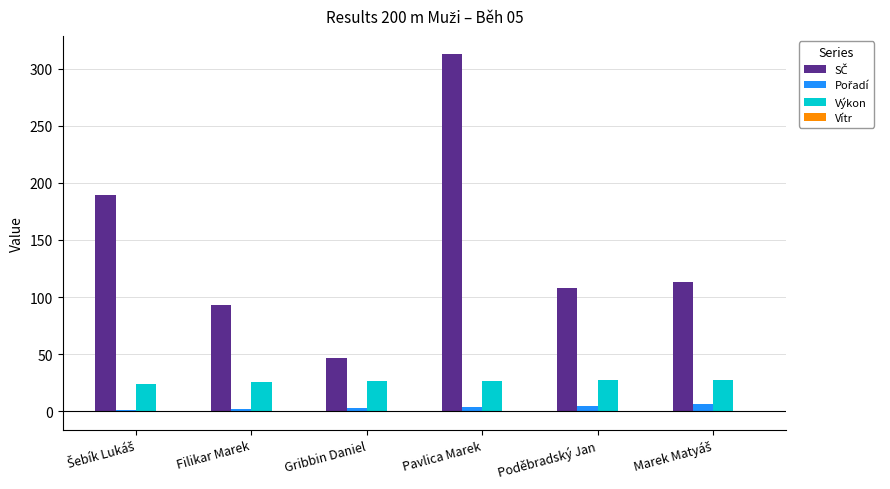

What is the highest value of the Výkon series?

27.6